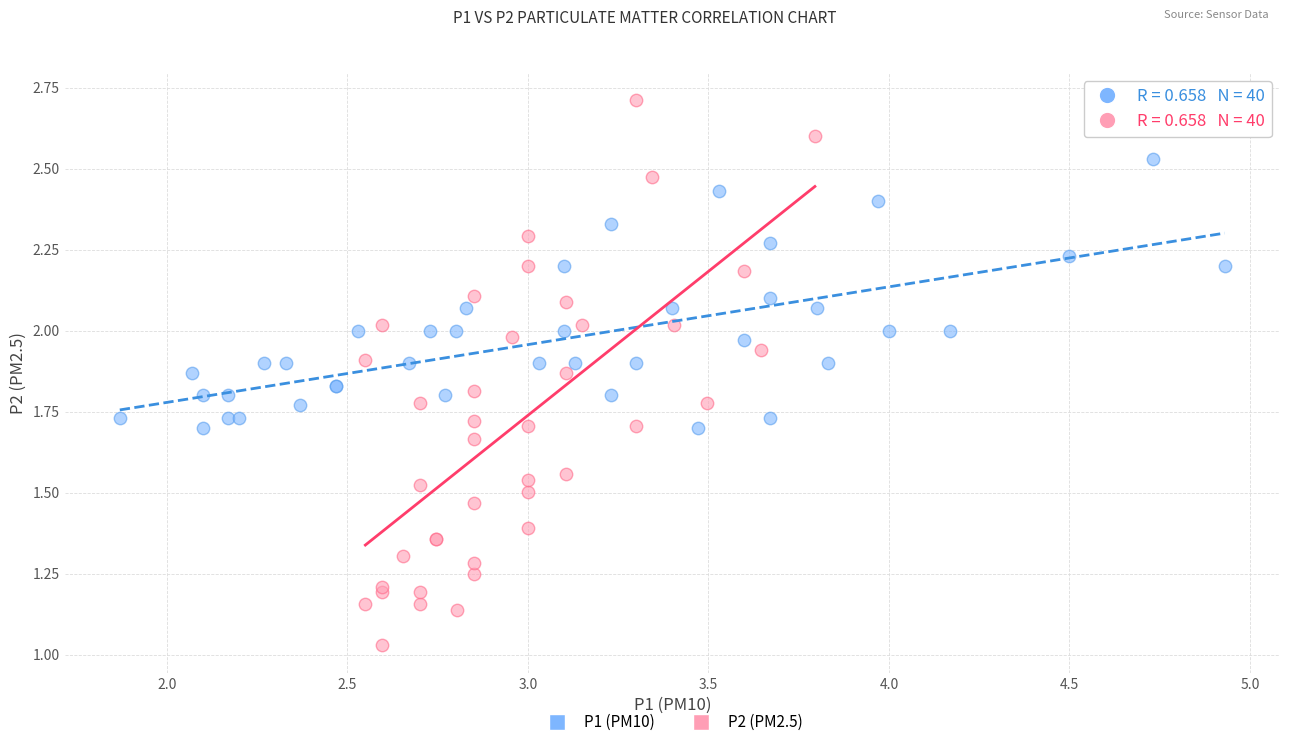

Which series has the widest spread of Y values?

P2 (PM2.5)